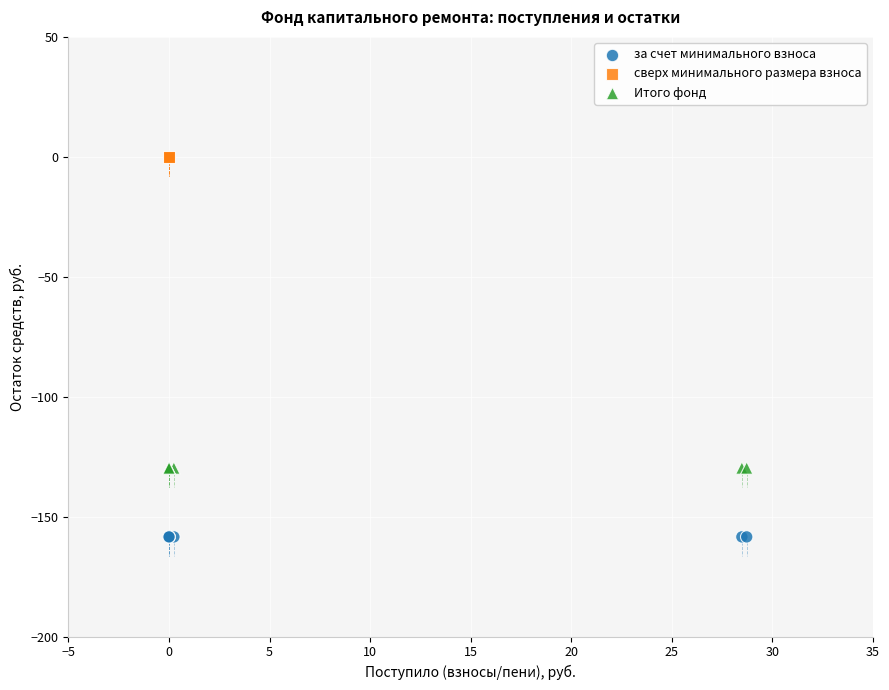

Which series reaches the maximum Y coordinate?

сверх минимального размера взноса